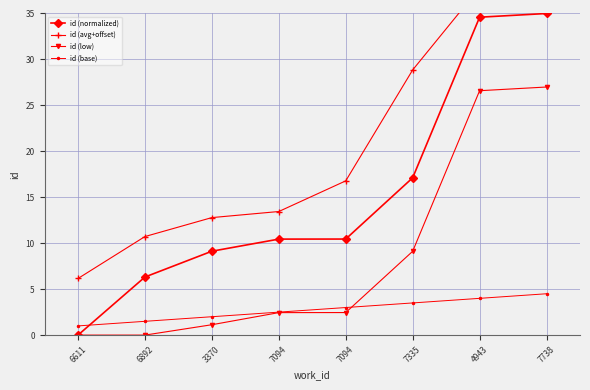

How many data points in id (avg+offset) are above 16?

4